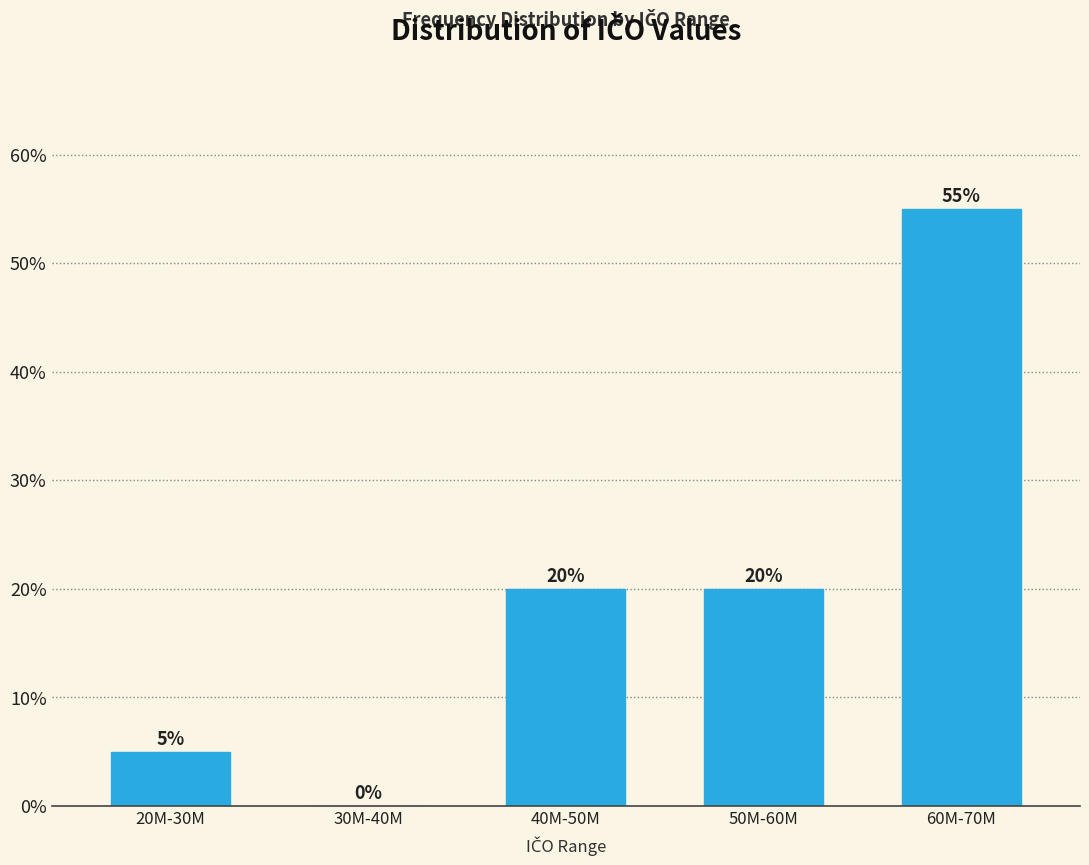

Reading left to right, what are all the values shown in this chart?

20M-30M=5.0	30M-40M=0.0	40M-50M=20.0	50M-60M=20.0	60M-70M=55.0